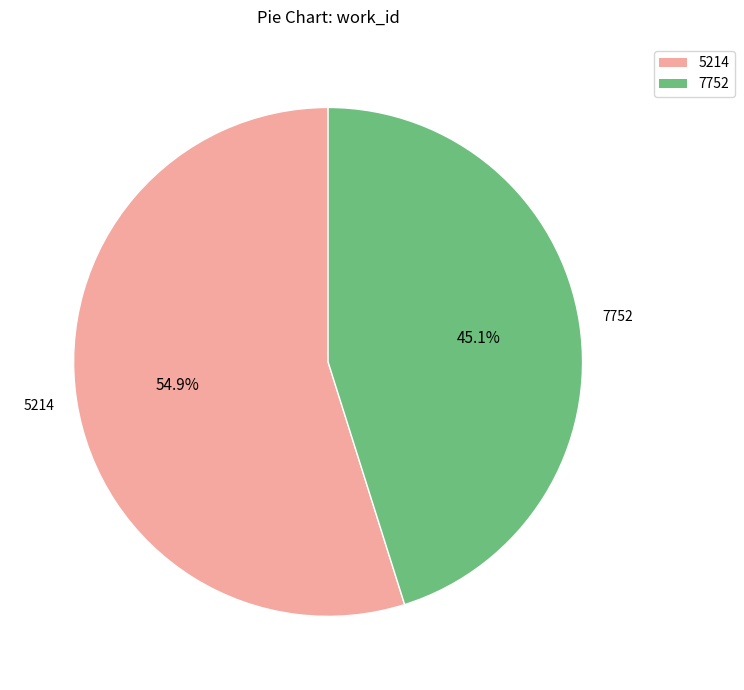

Approximately how many times larger is the value at 7752 compared to 5214?

0.8